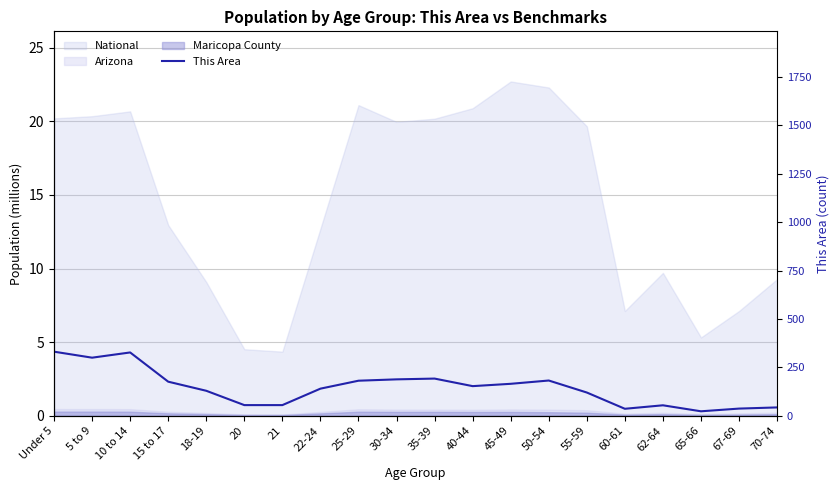

Reading right to left, what are all the values shown in this chart?

43	37	23	54	36	120	182	165	153	192	188	181	140	55	55	129	176	327	300	331